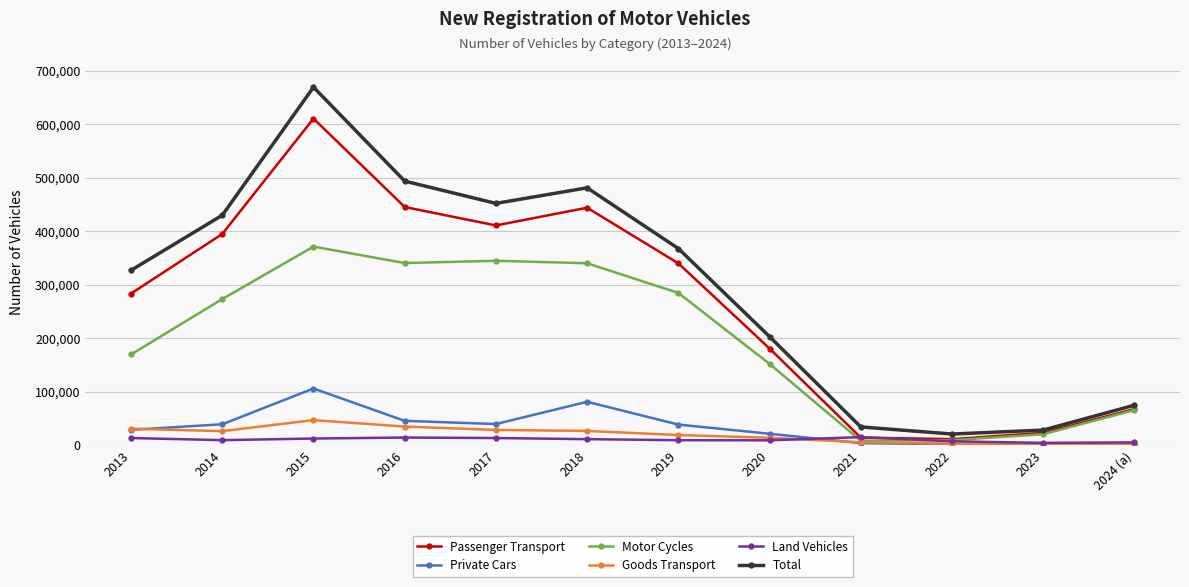

The value of Private Cars at 2015 is 176816. True or false?

False